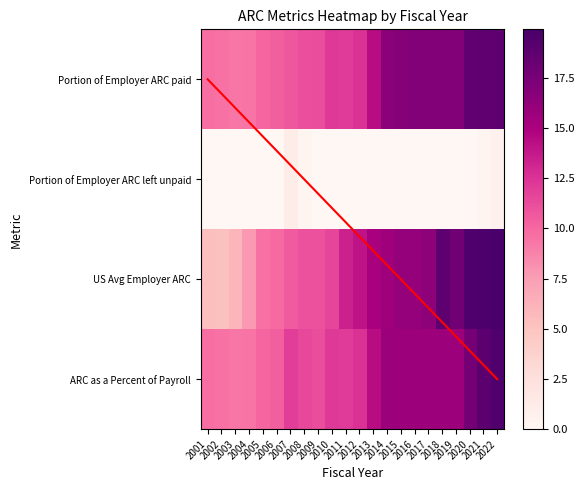

Is it true that Portion of Employer ARC left unpaid equals 0.4 at 2021?

False